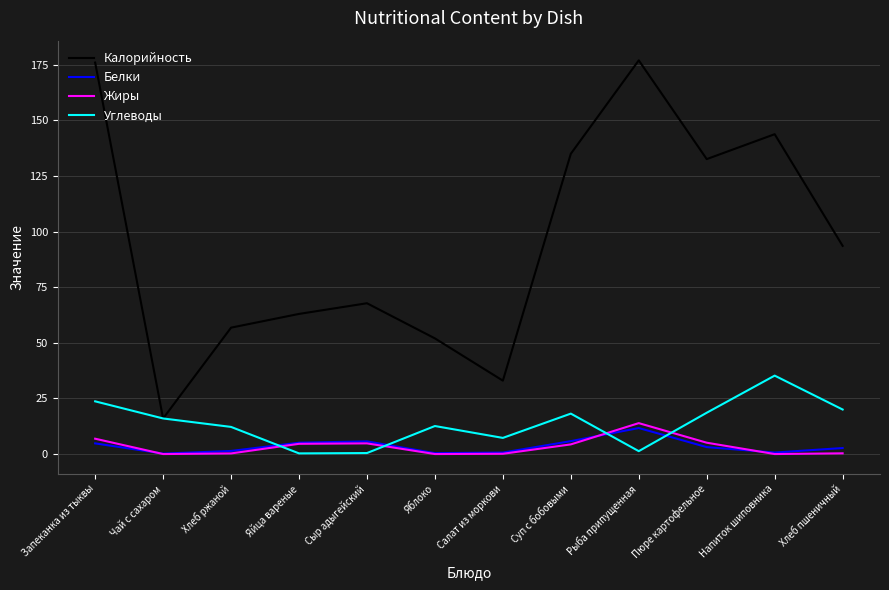

What is the total value across all series at Салат из моркови?

41.0